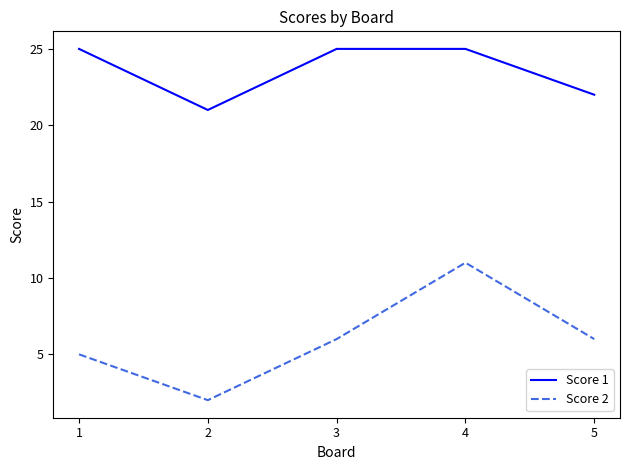

What is the minimum value for Score 2?

2